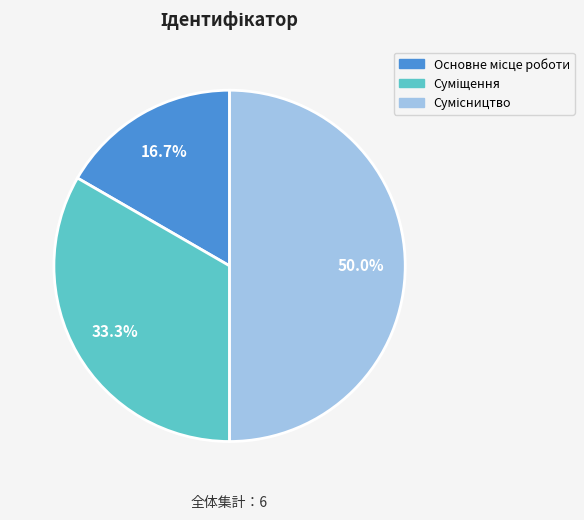

What is the ratio of the value at Сумісництво to the value at Основне місце роботи?

3.0